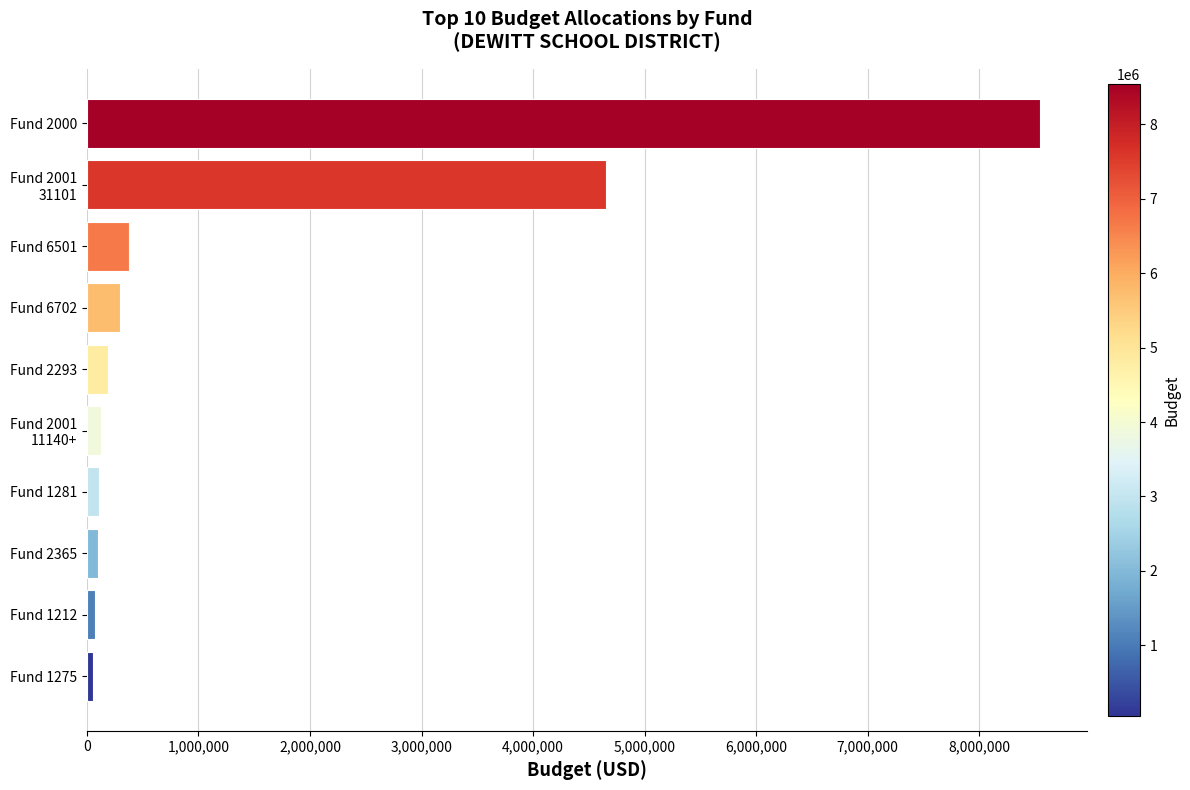

Is it true that the value at Fund 2000 is 5381491.0?

False